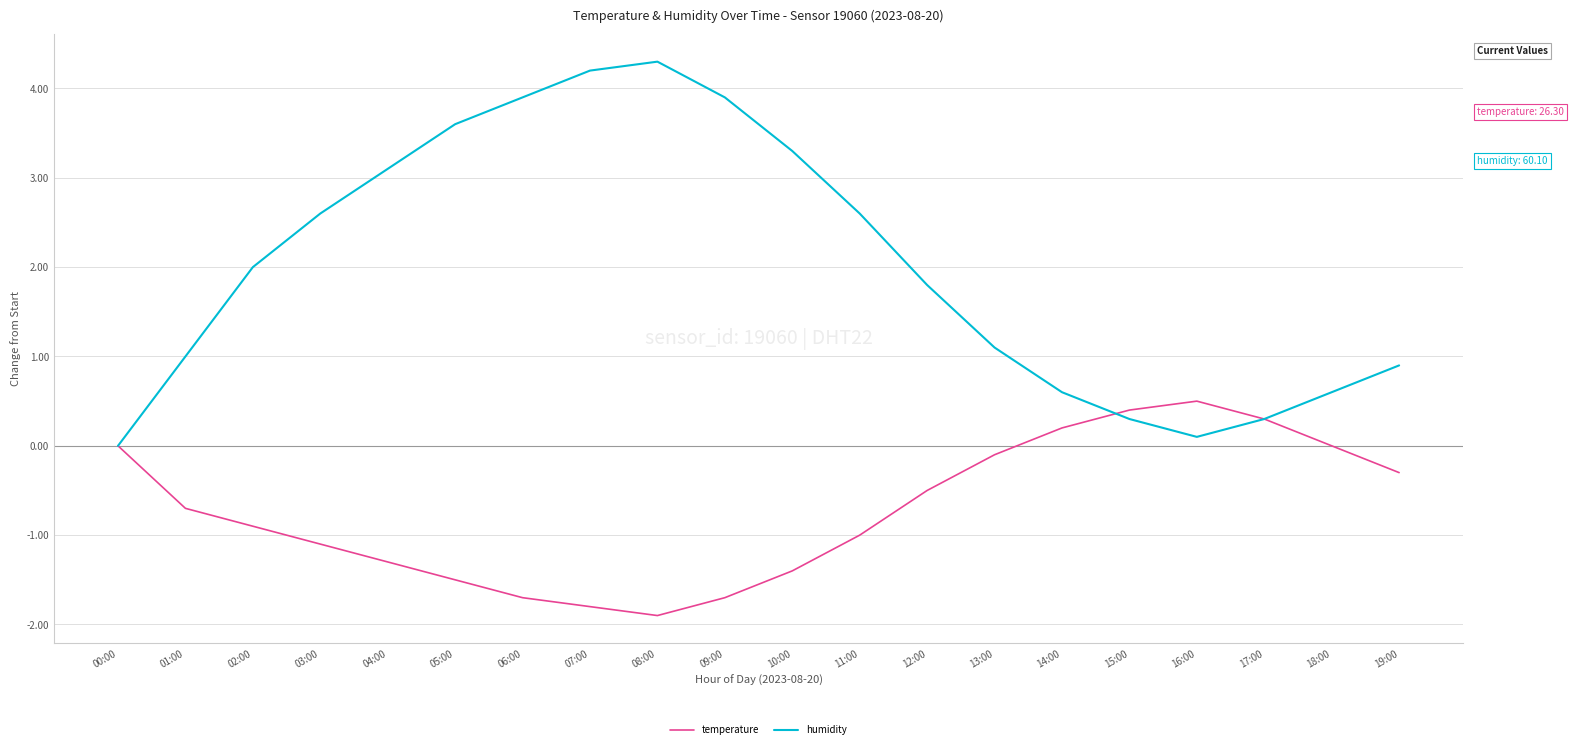

How many lines are shown in the chart?

2